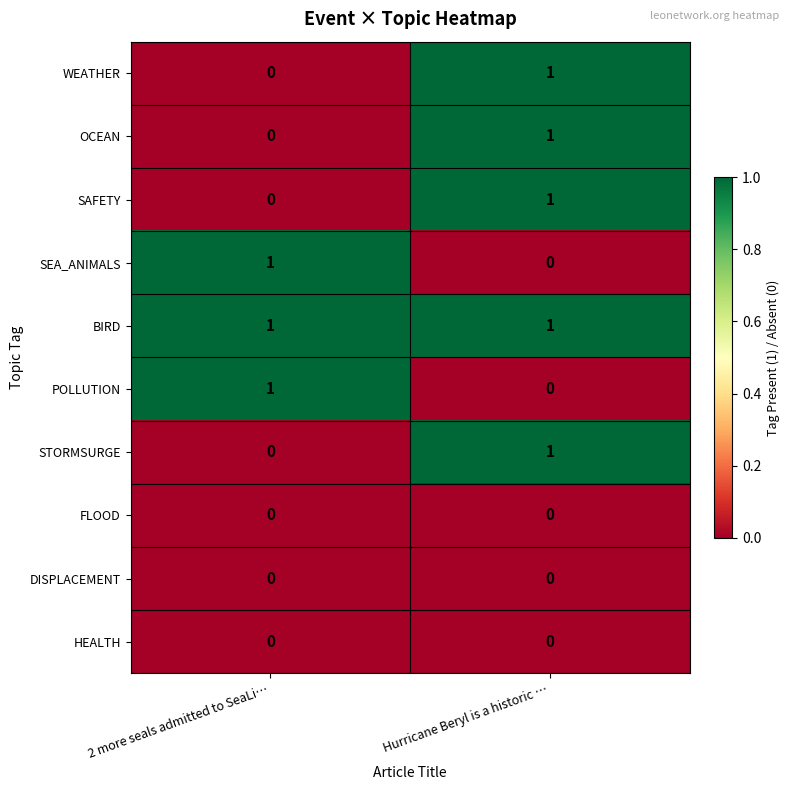

At which category is the sum across all series the highest?

Hurricane Beryl is a historic …